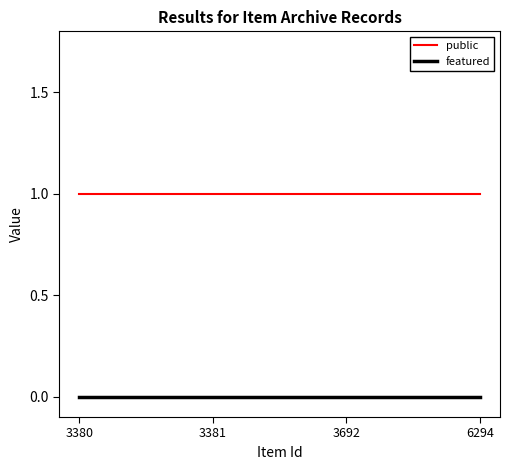

True or false: featured has more than 2 interior local peaks.

False